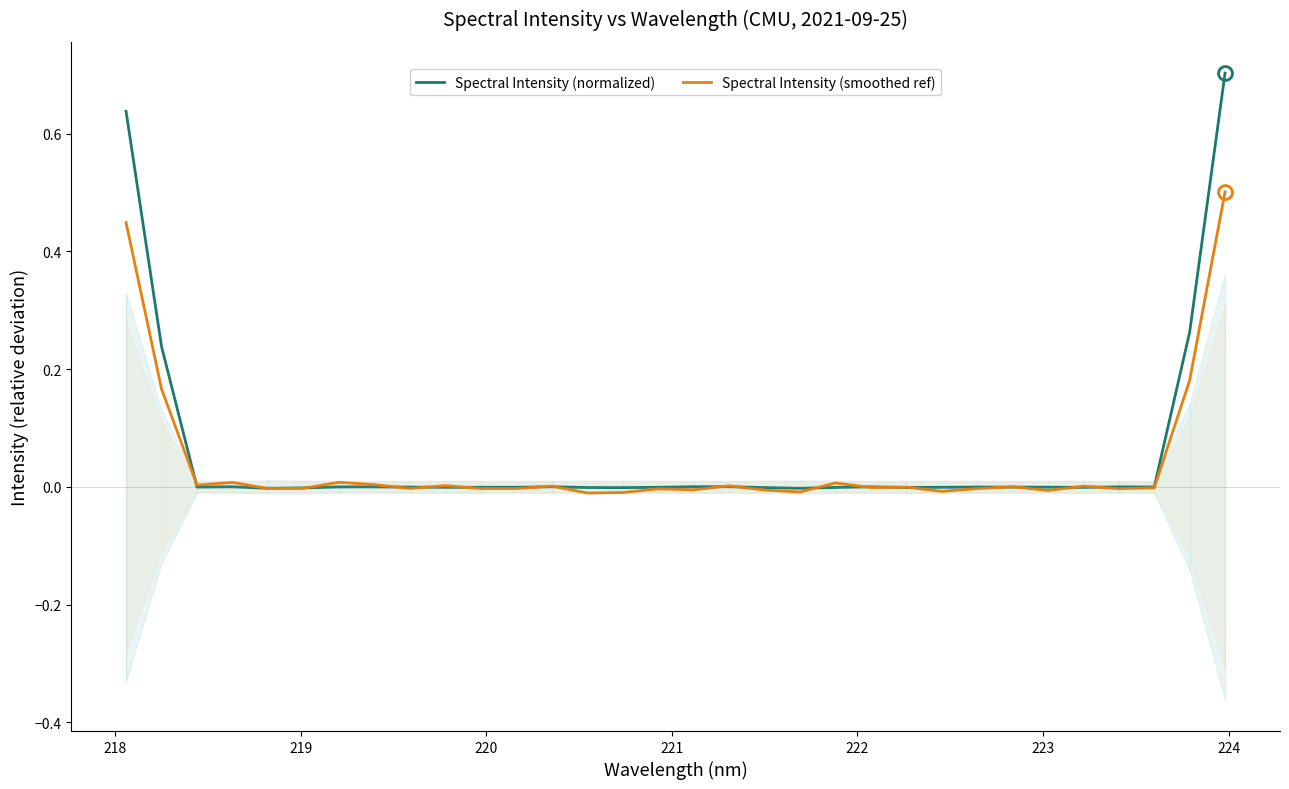

What are all the series names shown in the legend?

Spectral Intensity (normalized), Spectral Intensity (smoothed ref)